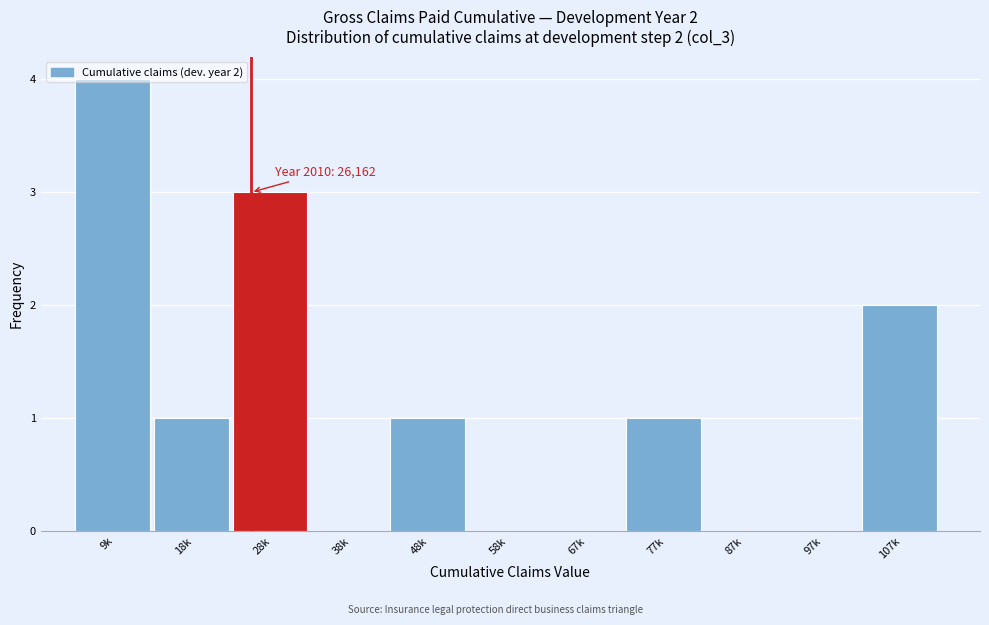

The value at 18k is 2. True or false?

False